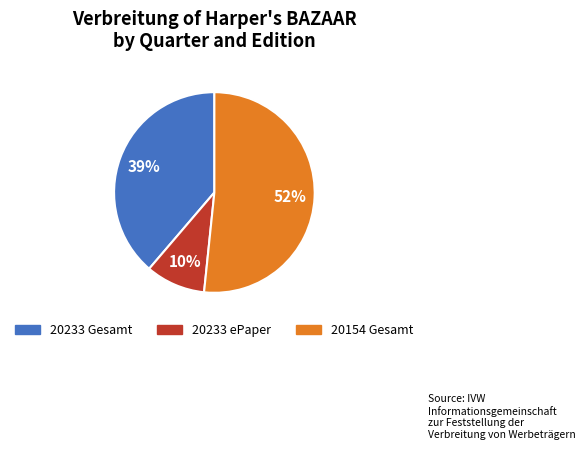

Does any single category account for the majority?

Yes